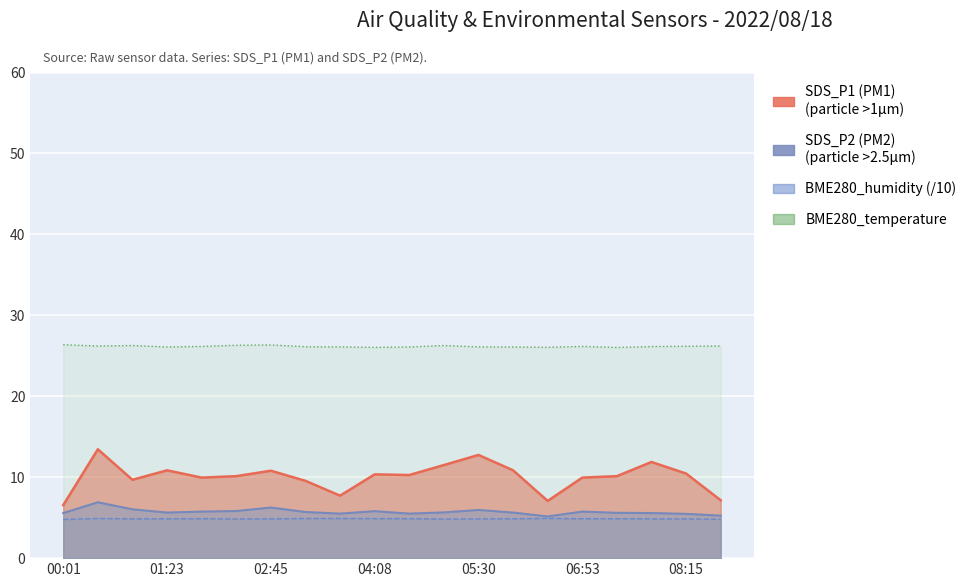

What is the value of the SDS_P1 point at the 14th from the left?

10.8